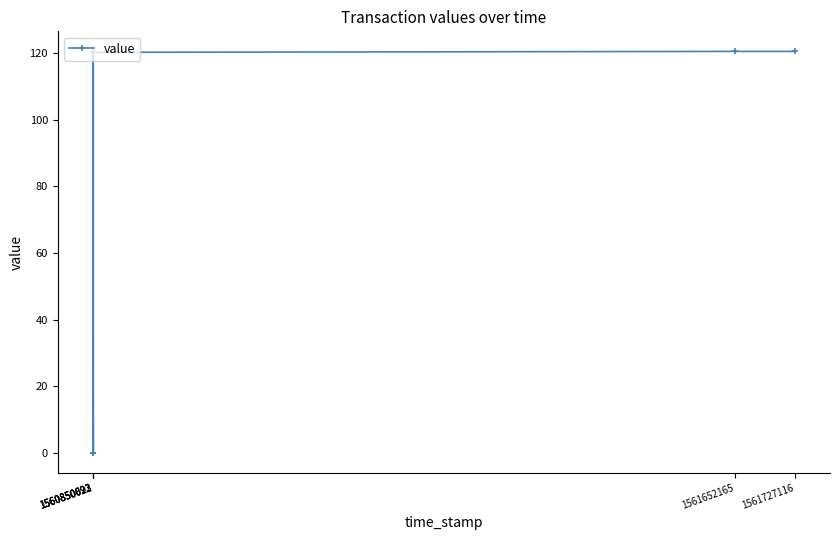

Count the number of values greater than 120.

4